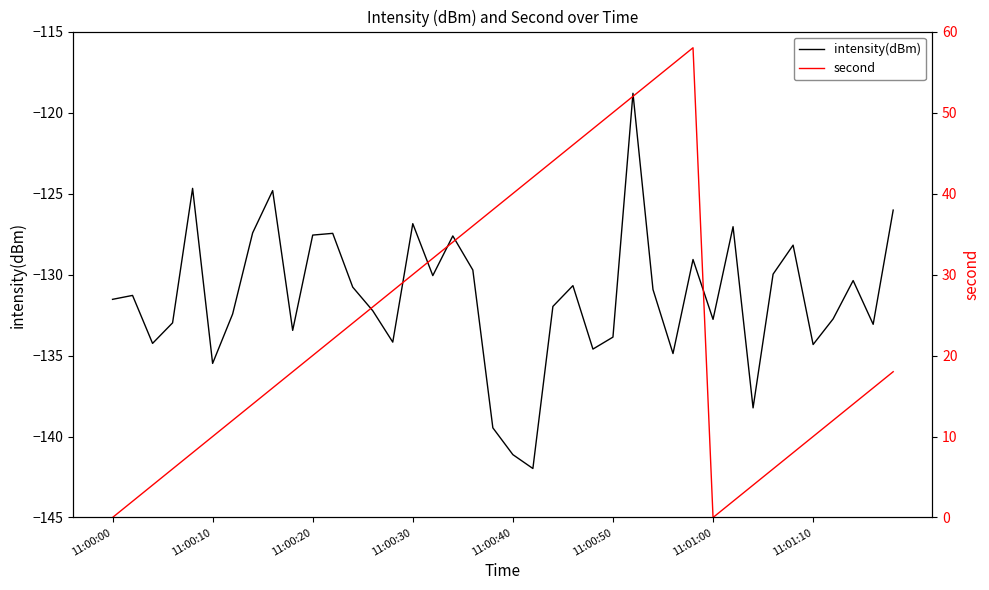

Reading right to left, transcribe all the data shown in this chart.

intensity(dBm): -126.0	-133.1	-130.4	-132.7	-134.3	-128.2	-130.0	-138.2	-127.0	-132.8	-129.1	-134.9	-130.9	-118.8	-133.9	-134.6	-130.7	-132.0	-142.0	-141.1	-139.5	-129.7	-127.6	-130.1	-126.9	-134.2	-132.2	-130.8	-127.5	-127.6	-133.4	-124.8	-127.4	-132.4	-135.5	-124.7	-133.0	-134.3	-131.3	-131.5
second: 18.0	16.0	14.0	12.0	10.0	8.0	6.0	4.0	2.0	0.0	58.0	56.0	54.0	52.0	50.0	48.0	46.0	44.0	42.0	40.0	38.0	36.0	34.0	32.0	30.0	28.0	26.0	24.0	22.0	20.0	18.0	16.0	14.0	12.0	10.0	8.0	6.0	4.0	2.0	0.0